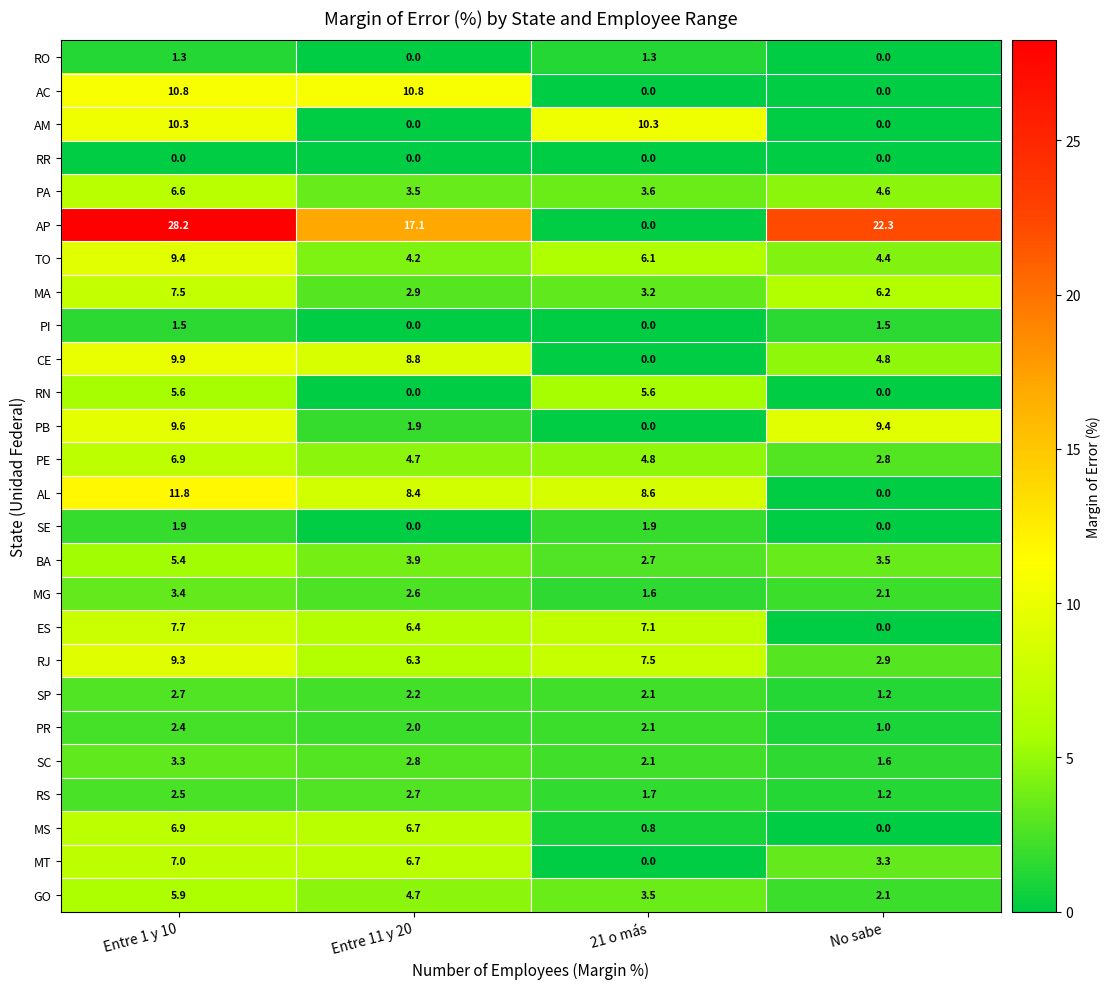

The value of MT at Entre 11 y 20 is 4.1. True or false?

False